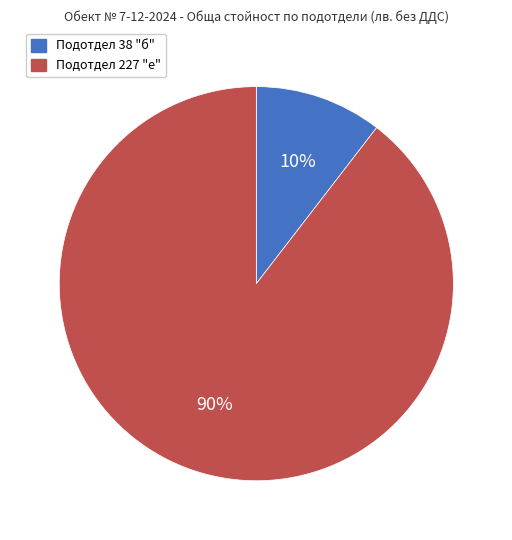

How many slices are in this pie chart?

2